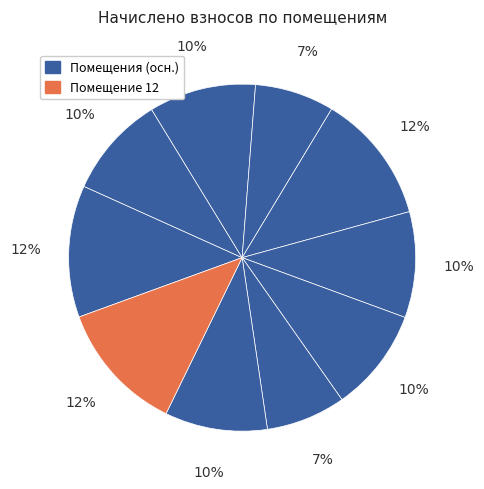

How many segments does this pie chart have?

10